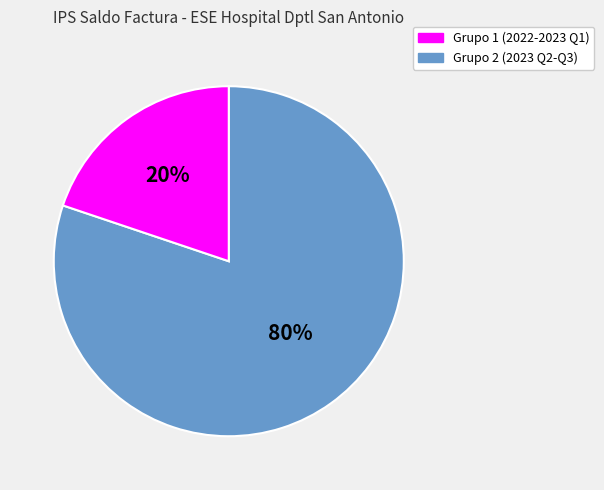

Does any single category account for the majority?

Yes